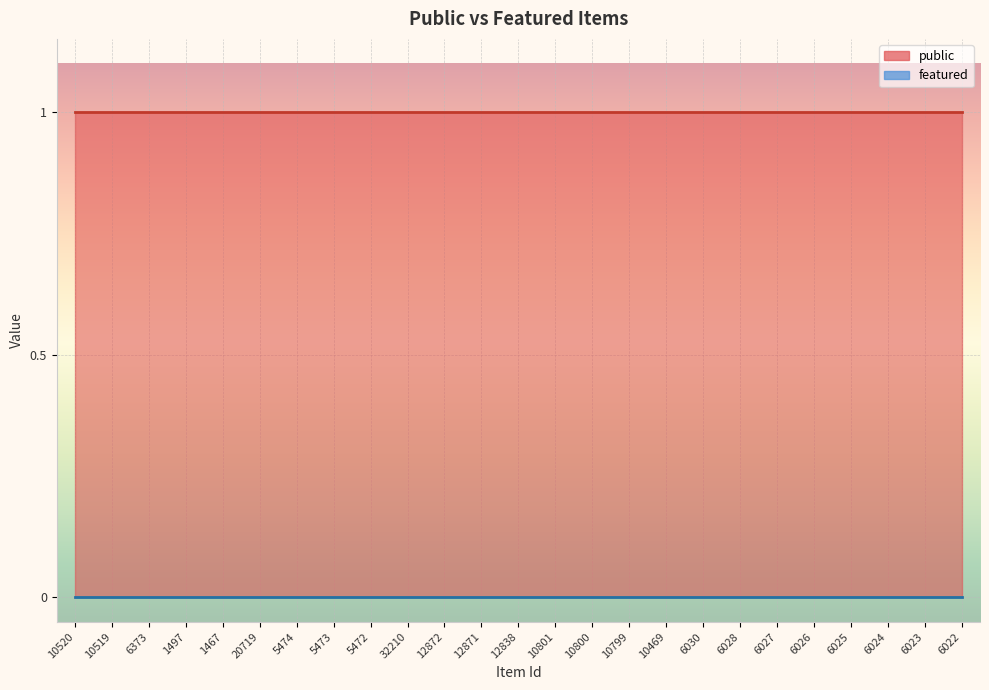

Reading left to right, transcribe all the data shown in this chart.

public: 10520=1	10519=1	6373=1	1497=1	1467=1	20719=1	5474=1	5473=1	5472=1	32210=1	12872=1	12871=1	12838=1	10801=1	10800=1	10799=1	10469=1	6030=1	6028=1	6027=1	6026=1	6025=1	6024=1	6023=1	6022=1
featured: 10520=0	10519=0	6373=0	1497=0	1467=0	20719=0	5474=0	5473=0	5472=0	32210=0	12872=0	12871=0	12838=0	10801=0	10800=0	10799=0	10469=0	6030=0	6028=0	6027=0	6026=0	6025=0	6024=0	6023=0	6022=0